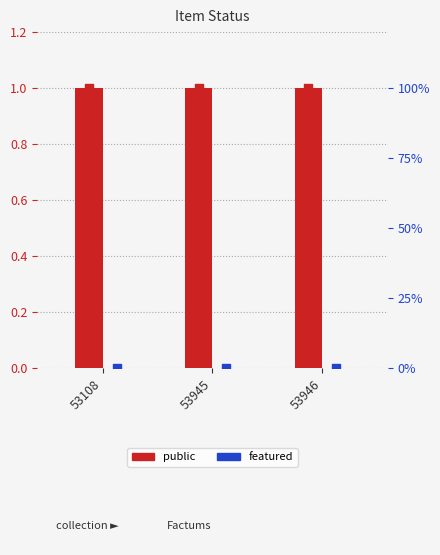

At how many categories does at least one series exceed 0?

3